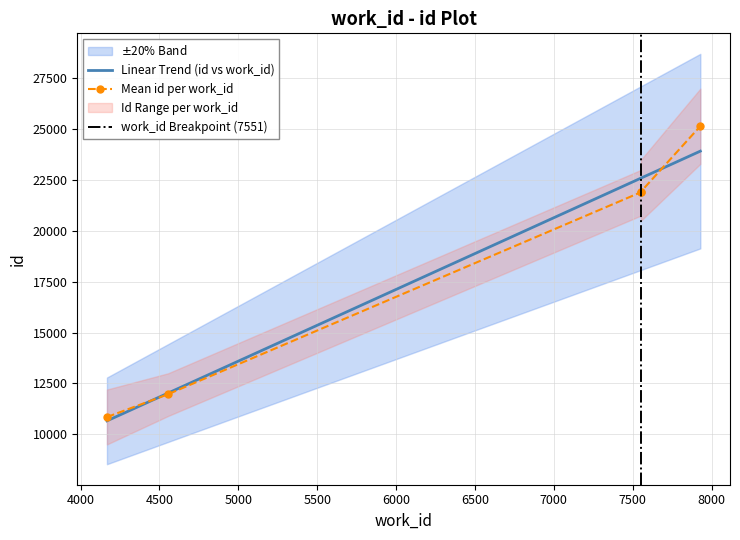

True or false: there are more than 1 points higher than both neighbors.

False